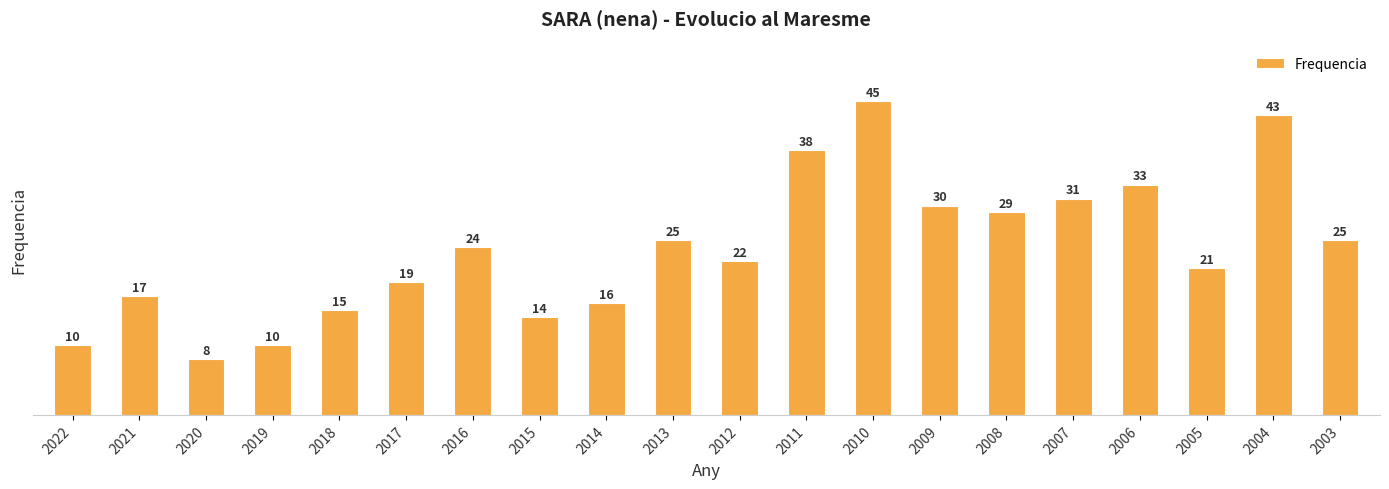

At which category does the chart reach its minimum across all series?

2020